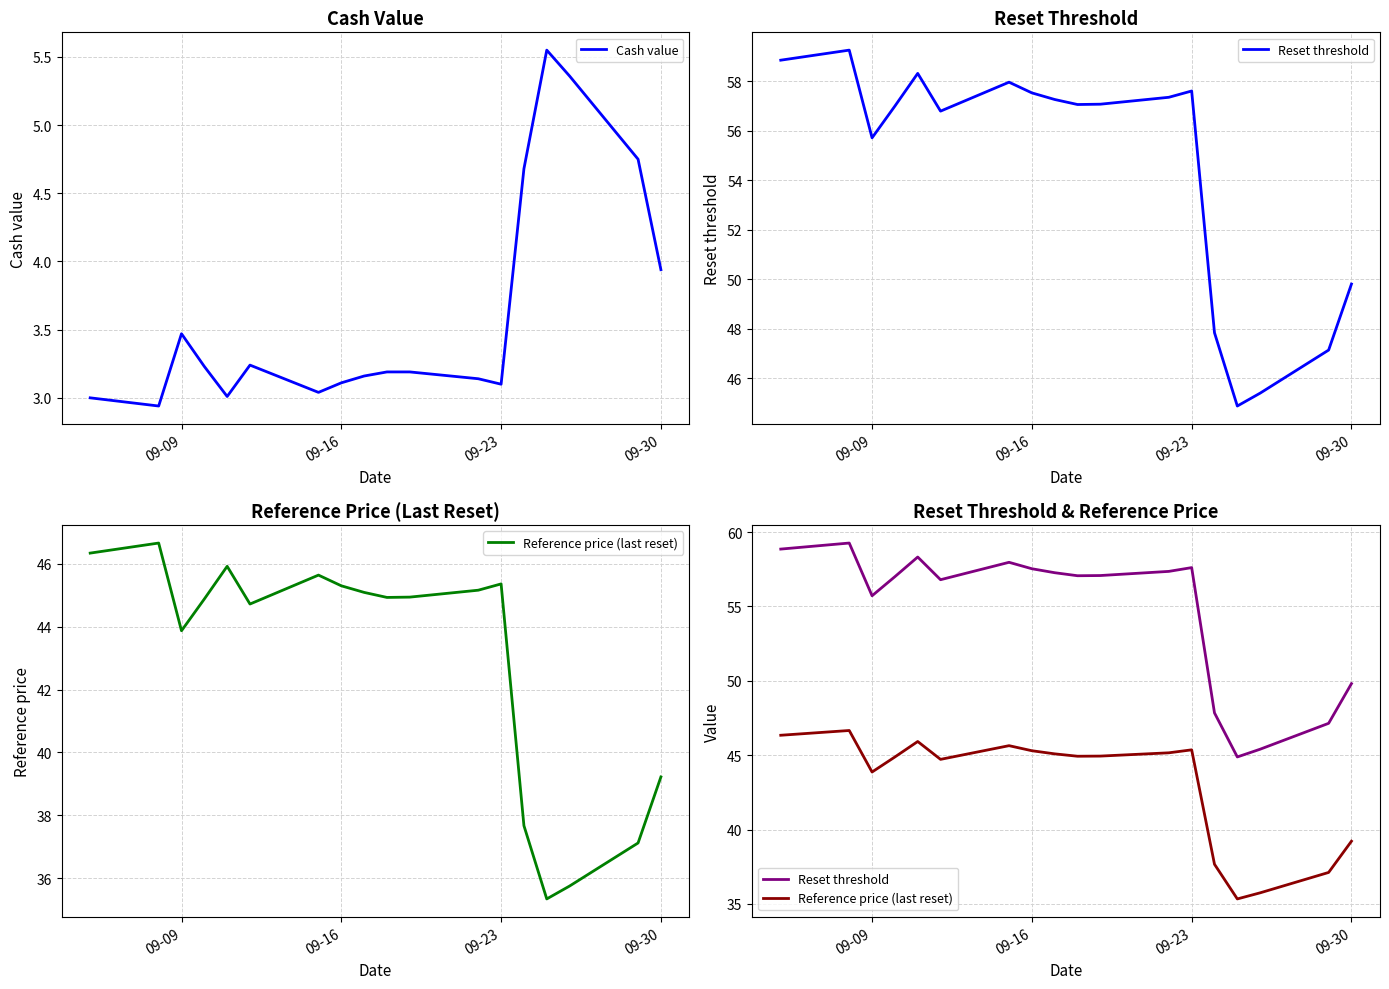

How many lines are shown in the chart?

3